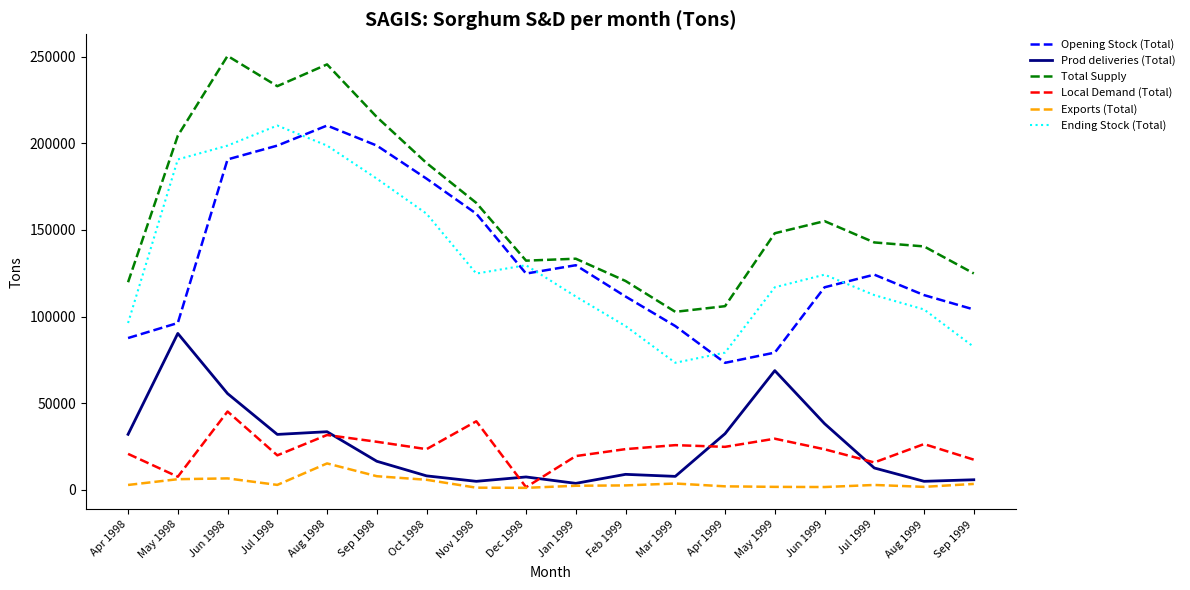

True or false: Opening Stock (Total) and Local Demand (Total) cross at least once.

False